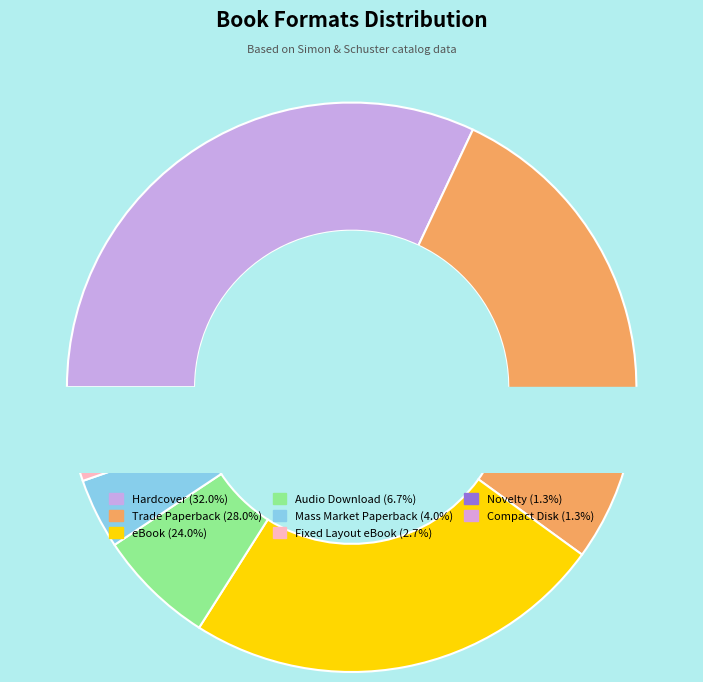

What is the change in value from Trade Paperback to Compact Disk?

-20